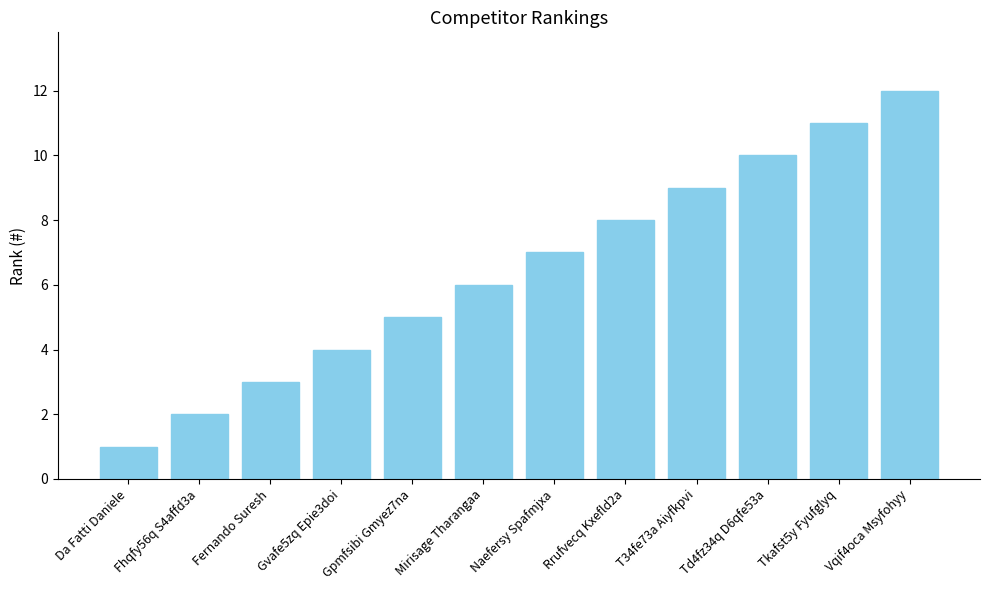

What value does the data have at Mirisage Tharangaa, to the nearest 10?

10